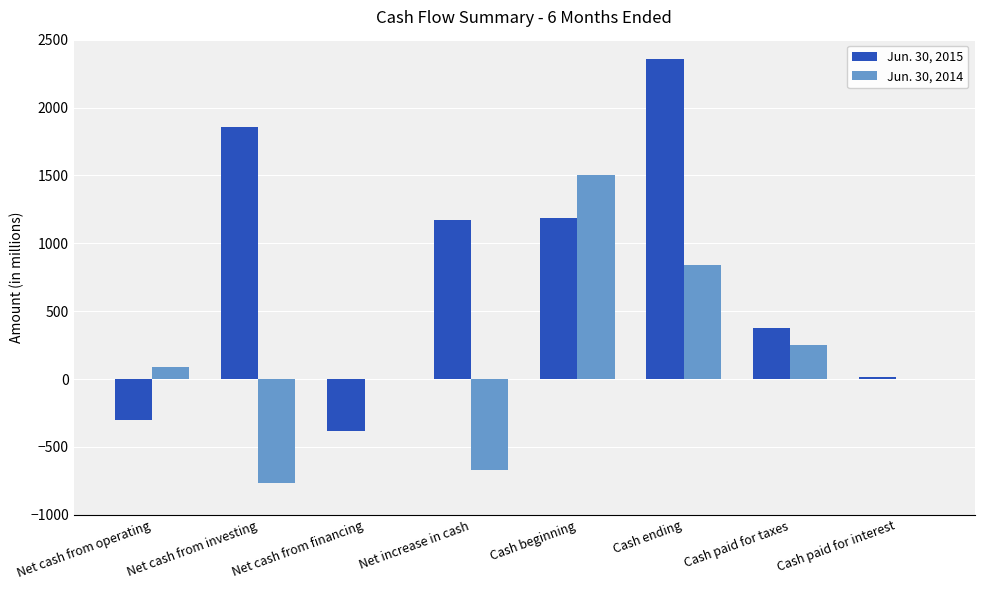

The Jun. 30, 2015 series shows 2359 at Cash ending. True or false?

True